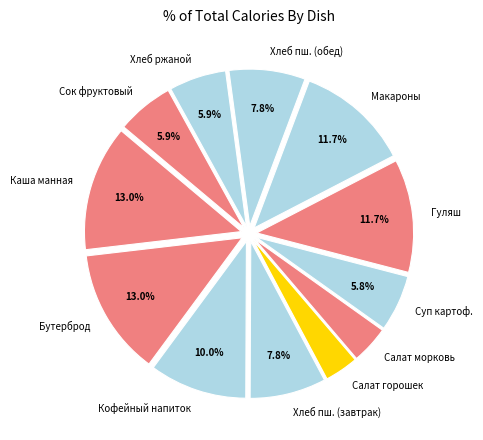

Do Салат горошек and Хлеб ржаной together represent more than half of the pie?

No